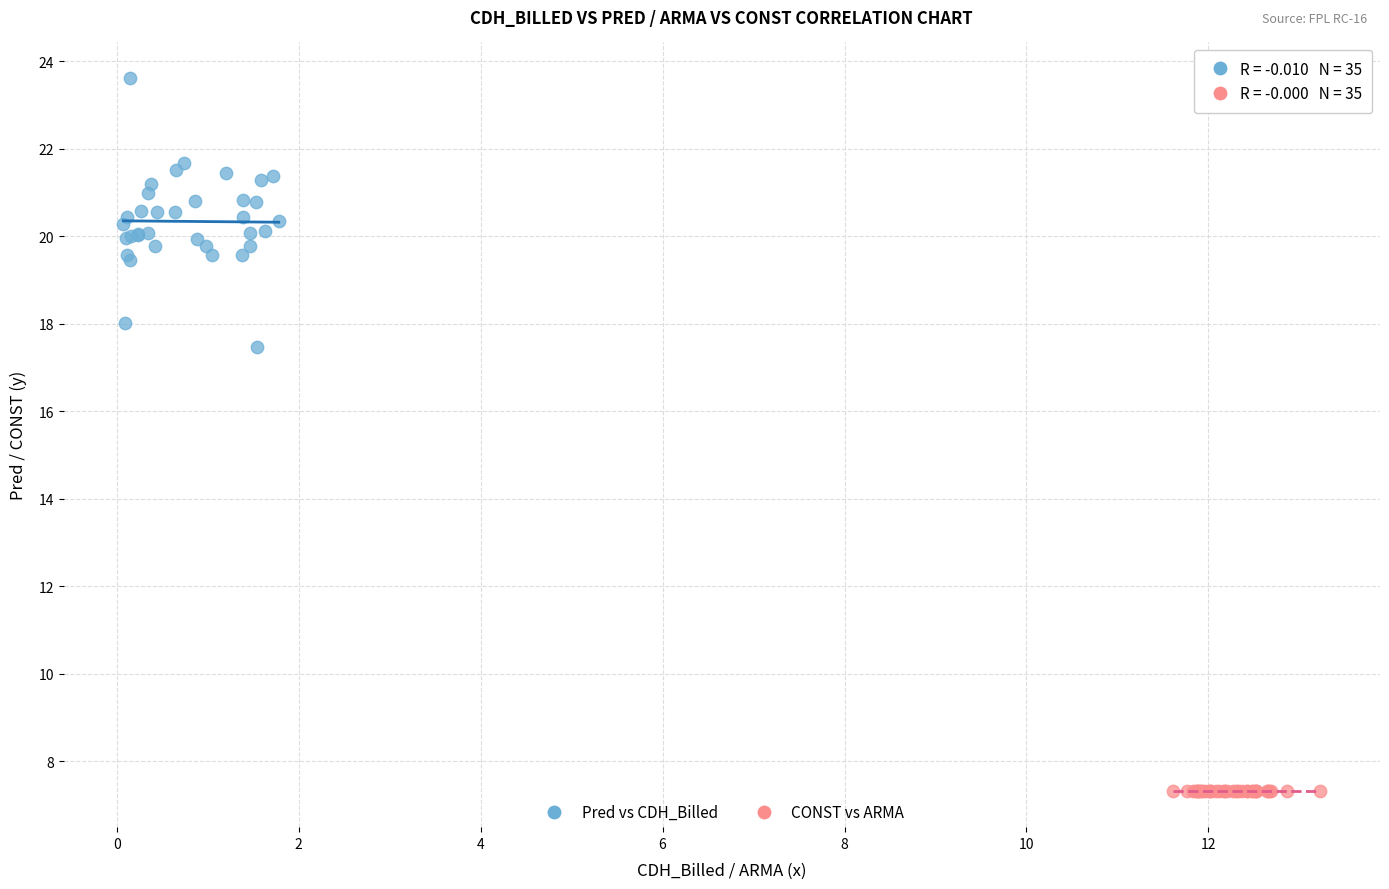

Which series contains the lowest Y value?

CONST vs ARMA